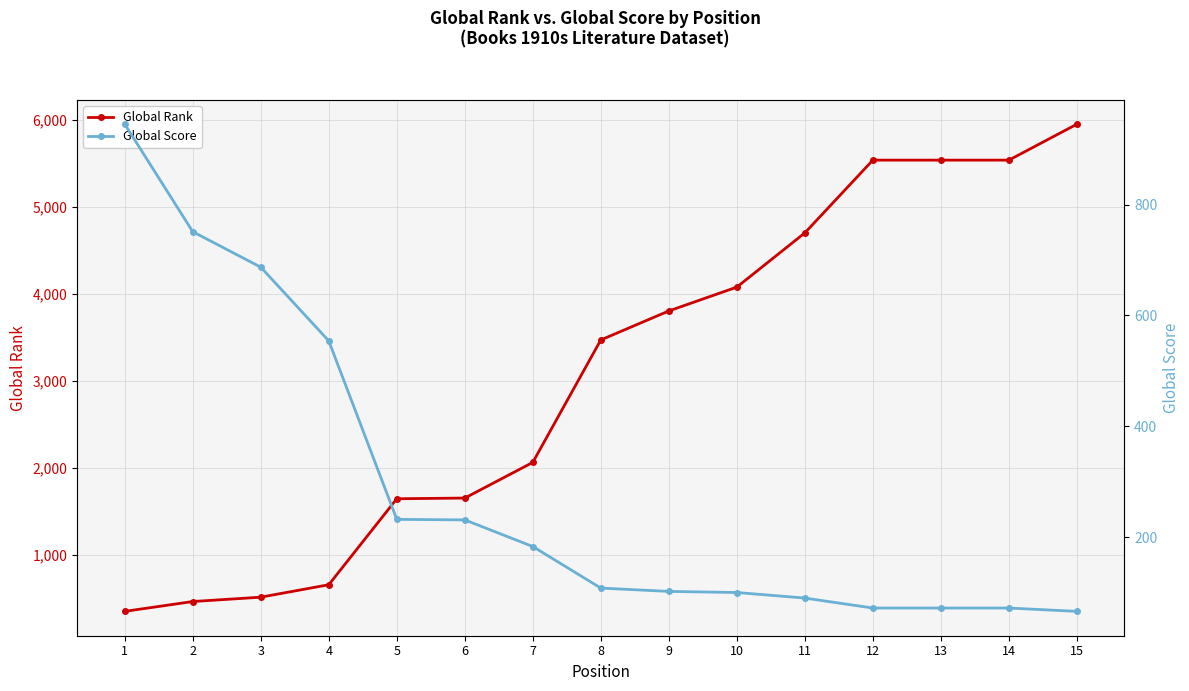

List the series in order of their peak value, lowest first.

Global Score, Global Rank